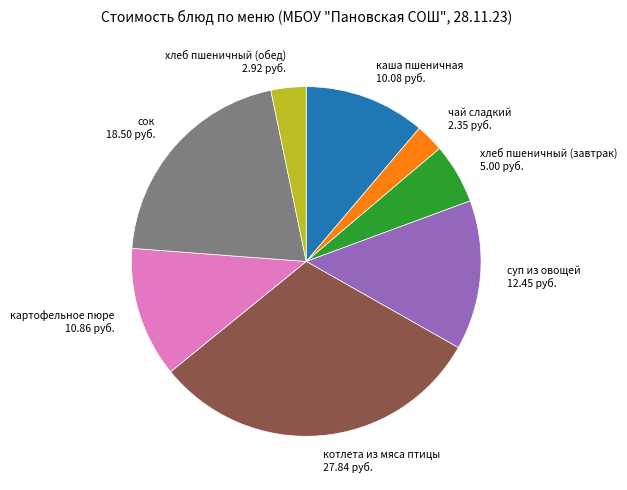

Is there any slice that represents more than half of the pie?

No